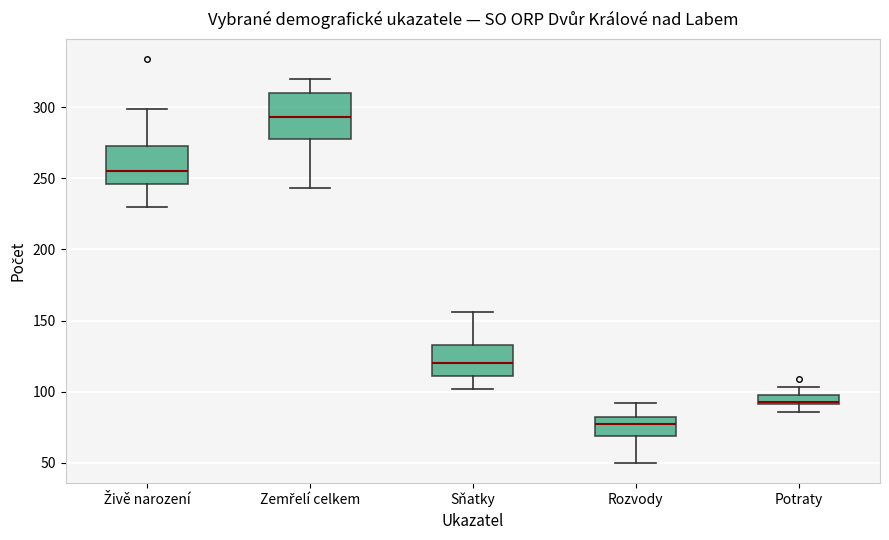

Where does the lower whisker of the box for Živě narození end on the y-axis? The values are not printed on the chart, so give them approximately, as read against the axis.

230